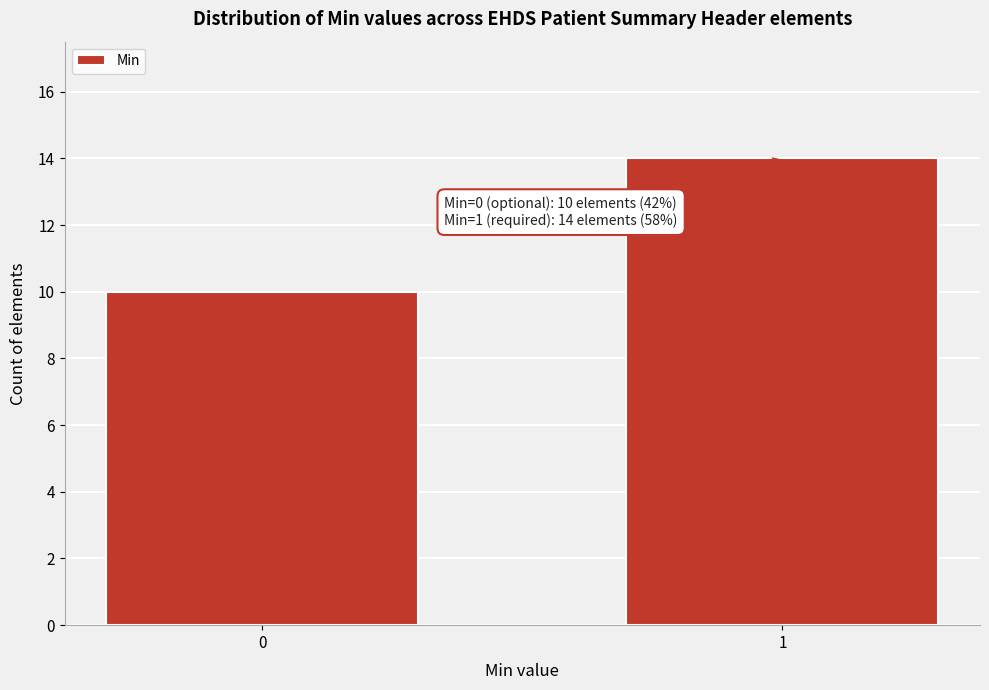

Reading left to right, transcribe all the data shown in this chart.

0=10	1=14